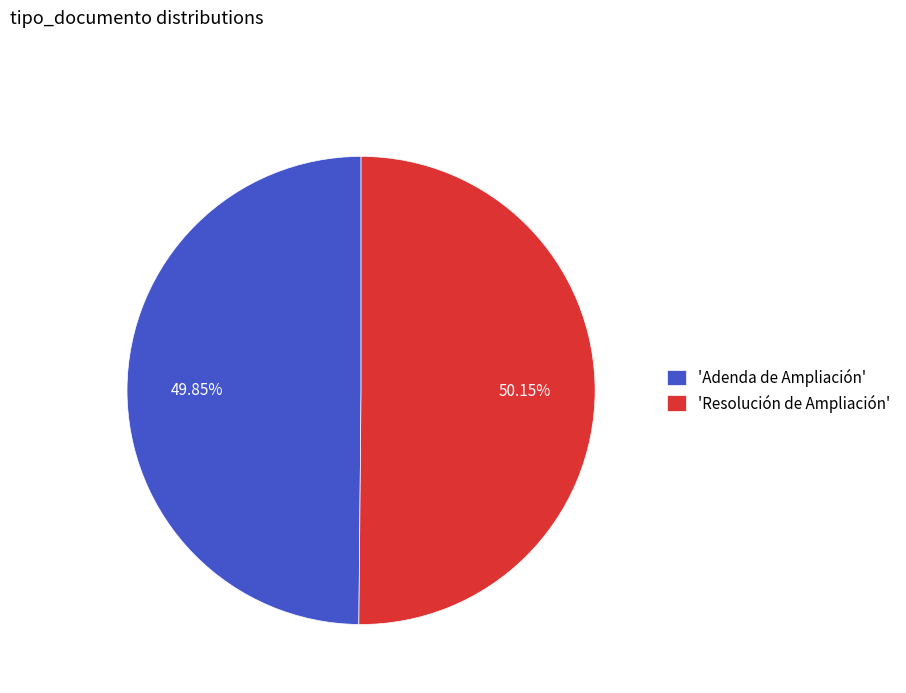

Combined, do 'Adenda de Ampliación' and 'Resolución de Ampliación' account for over 50%?

Yes